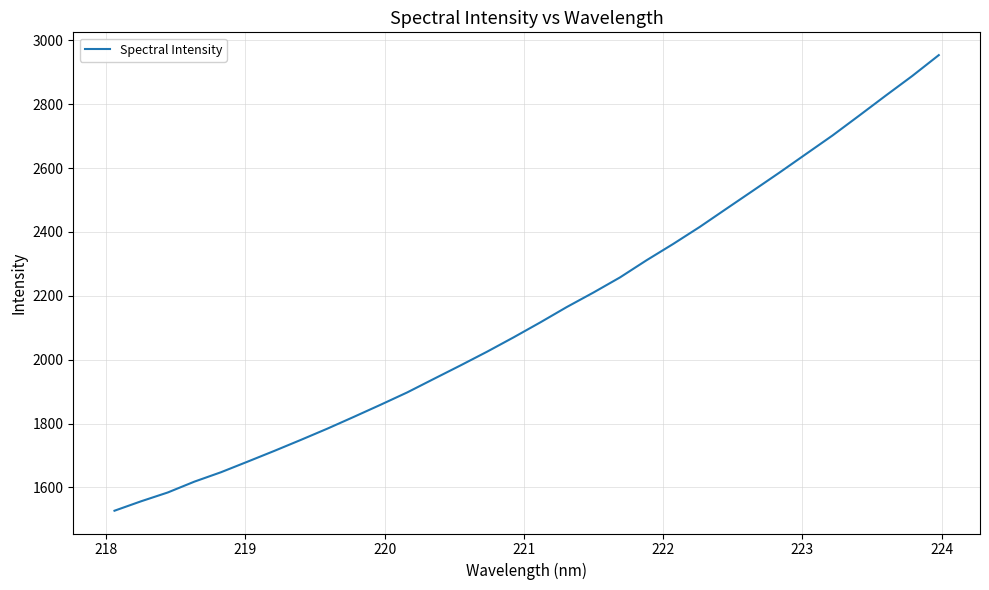

What is the difference between the maximum and minimum values?

1426.7